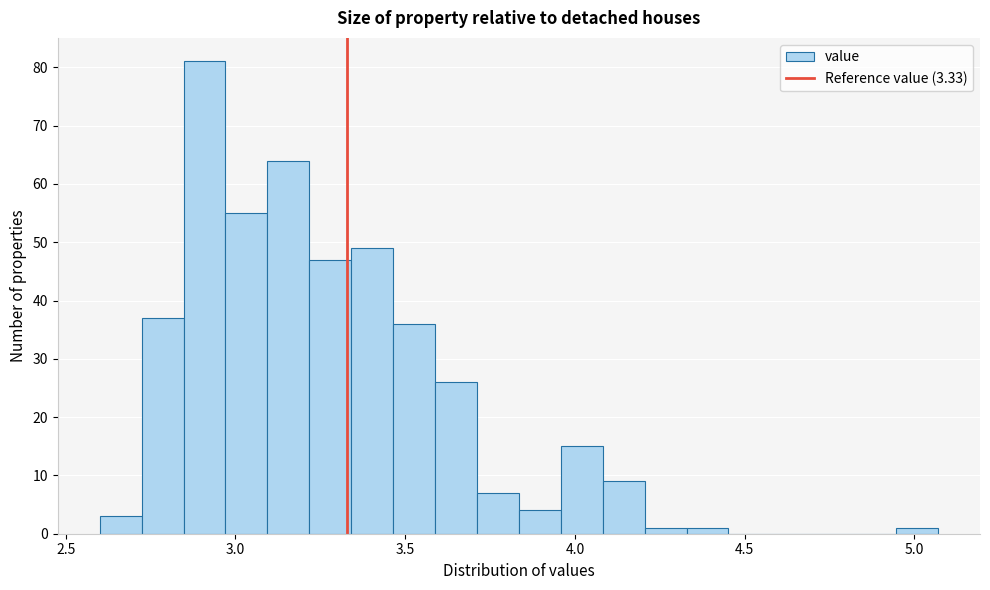

Read against the x-axis, roughly where is the centre of the tallest bar?

2.90